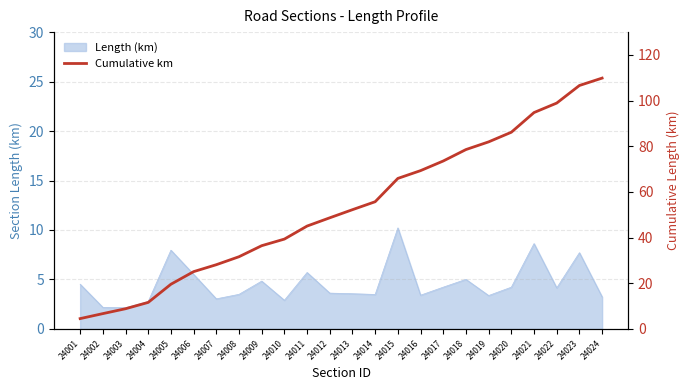

Does the chart have visible grid lines?

Yes